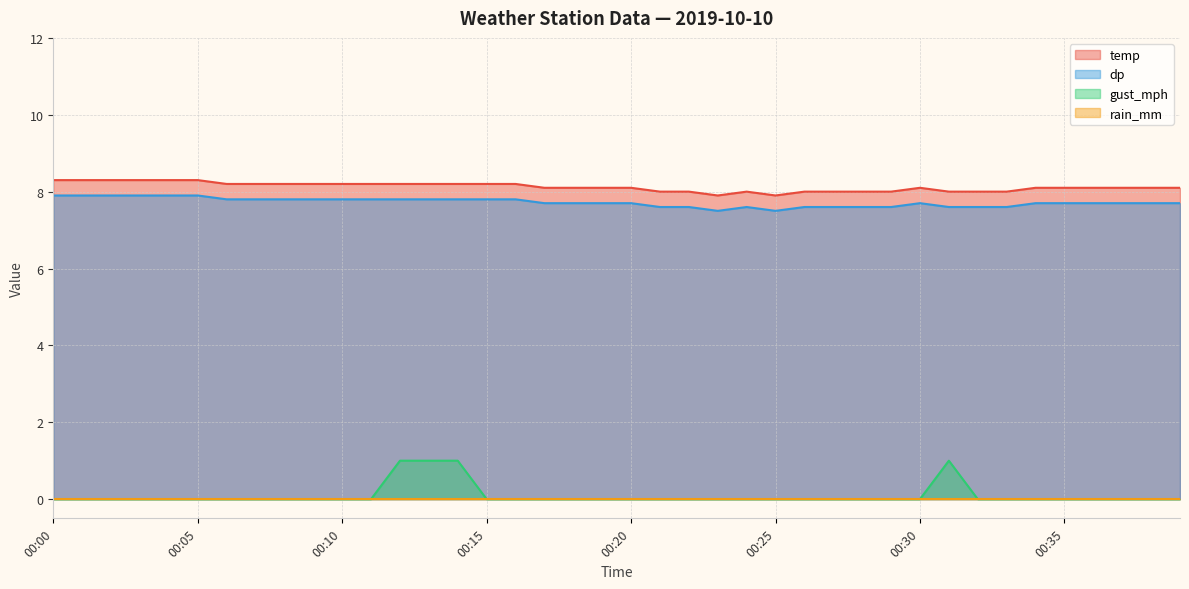

What is the sum of all temp values?

324.9